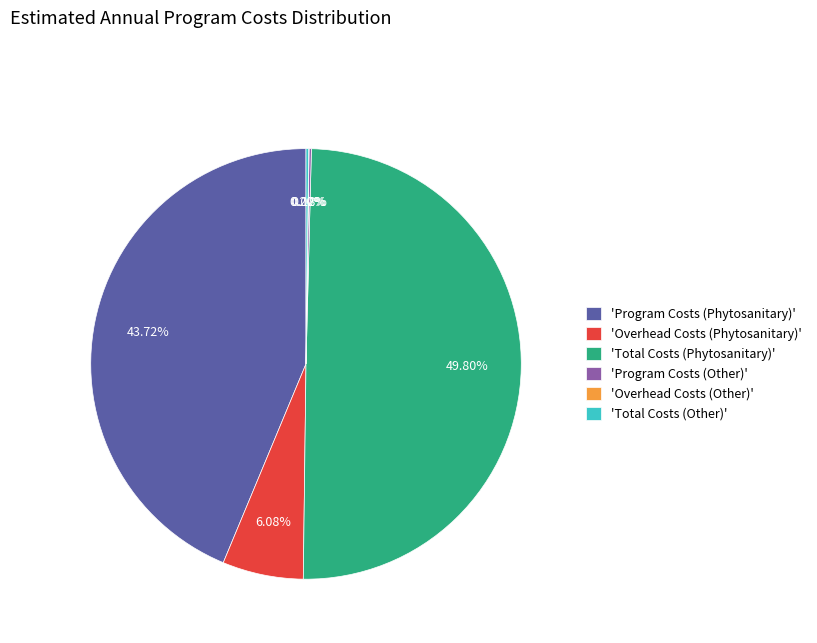

Which category has the biggest portion of the pie?

'Total Costs (Phytosanitary)'